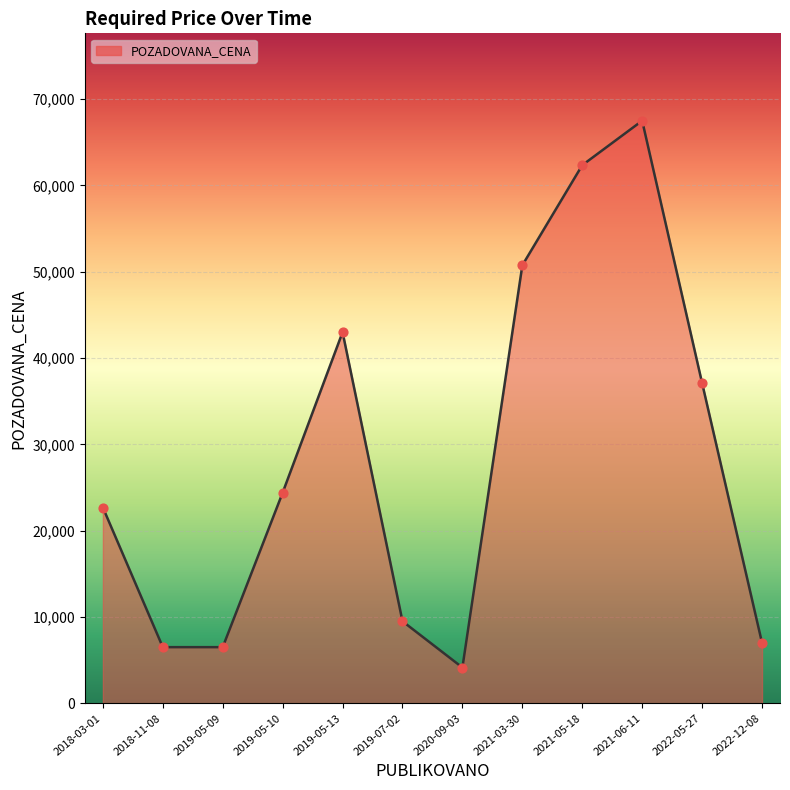

What is the change in value from 2021-06-11 to 2022-05-27?

-30400